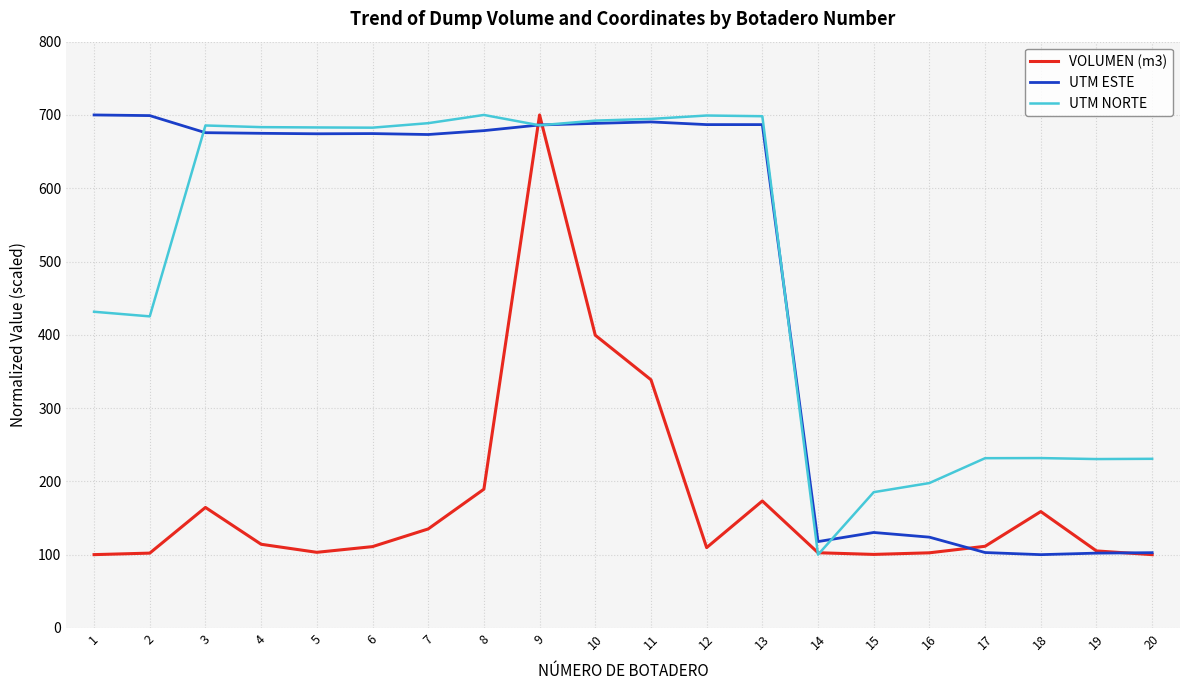

Rank the series at 2 from lowest to highest value.

VOLUMEN (m3), UTM NORTE, UTM ESTE